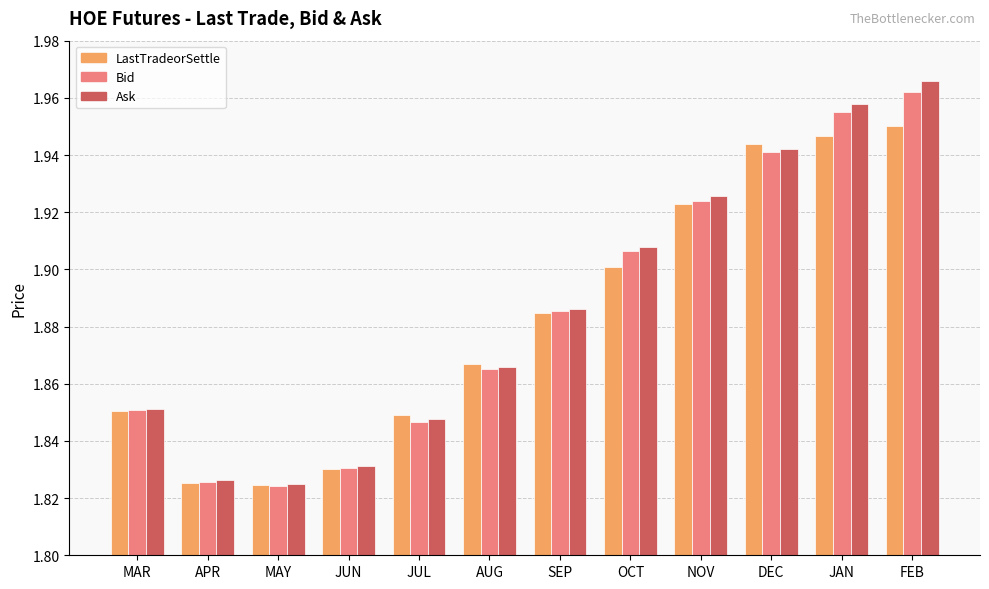

Which category has the highest value in the Ask series?

FEB